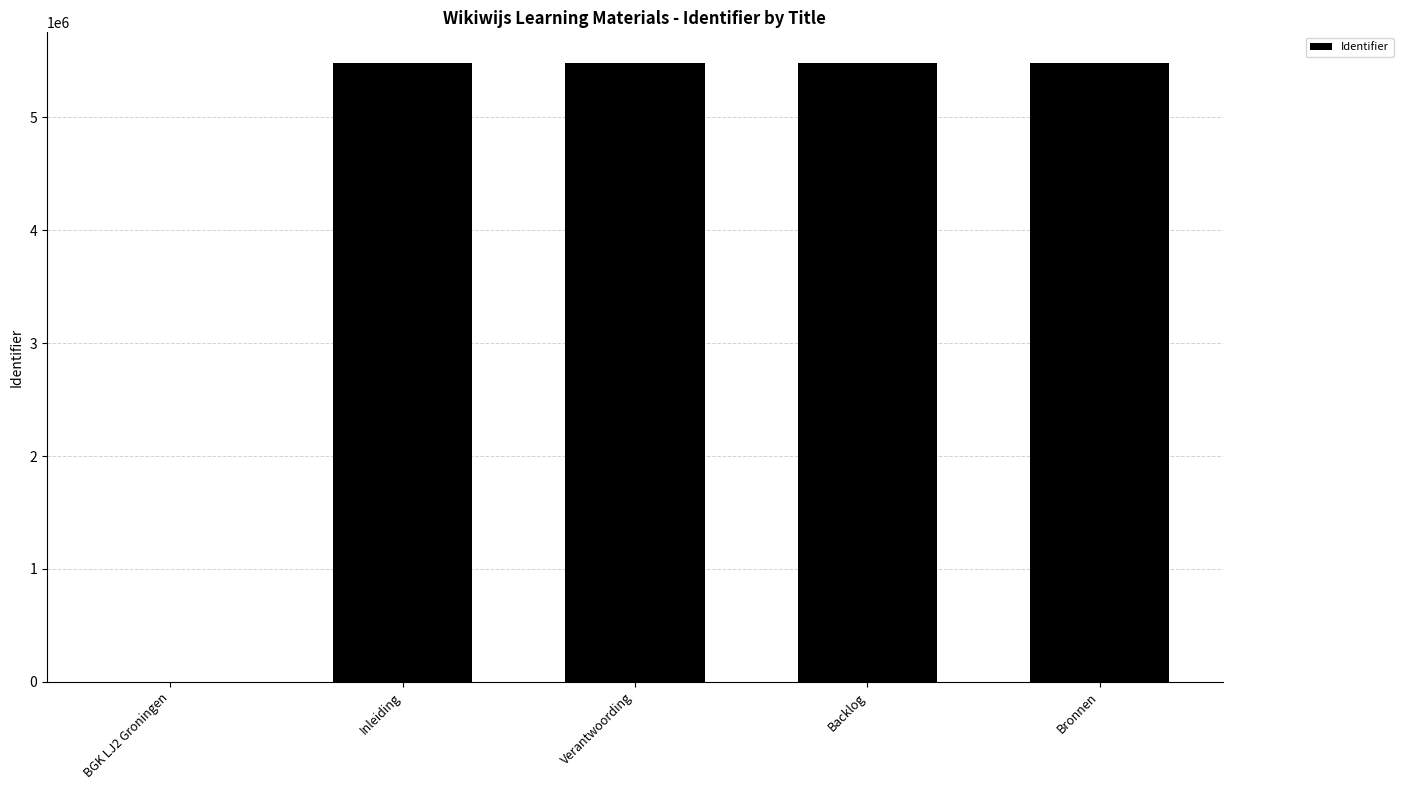

What is the maximum value shown in the chart?

5480269